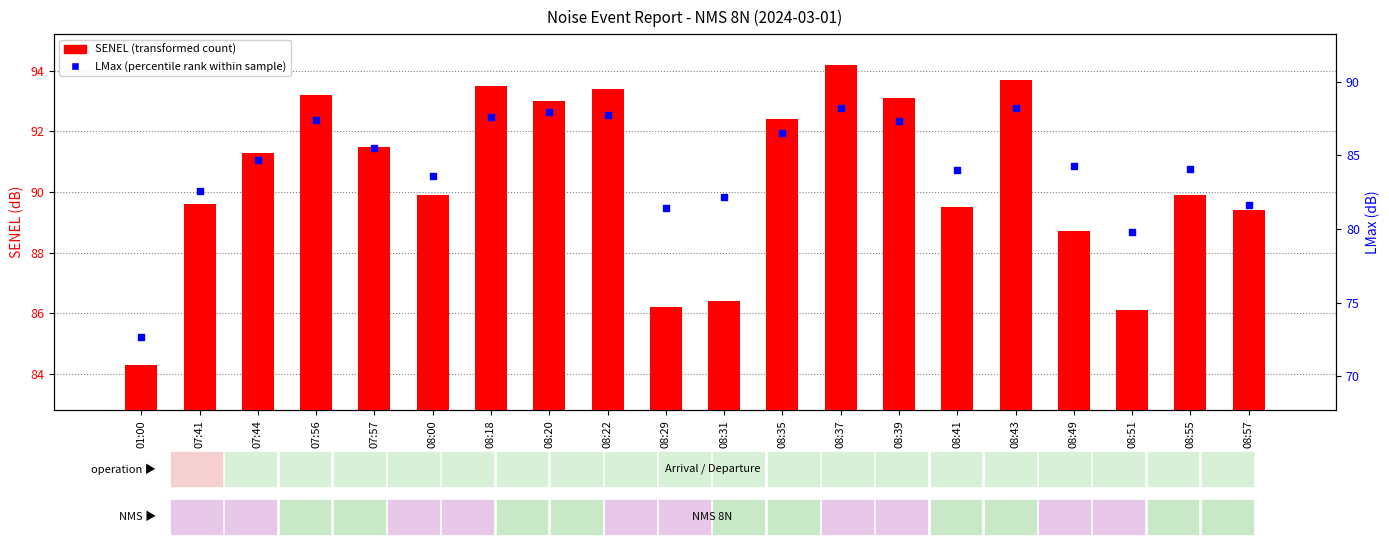

Which series has the widest spread of Y values?

LMax (percentile rank within sample)